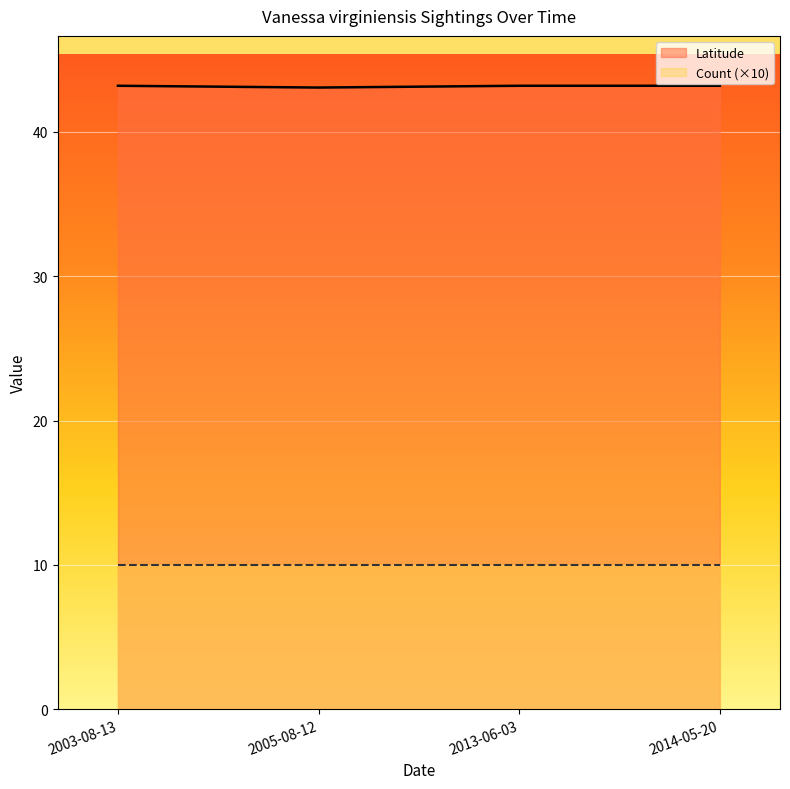

The Count (×10) series shows 10.0 at 2014-05-20. True or false?

True